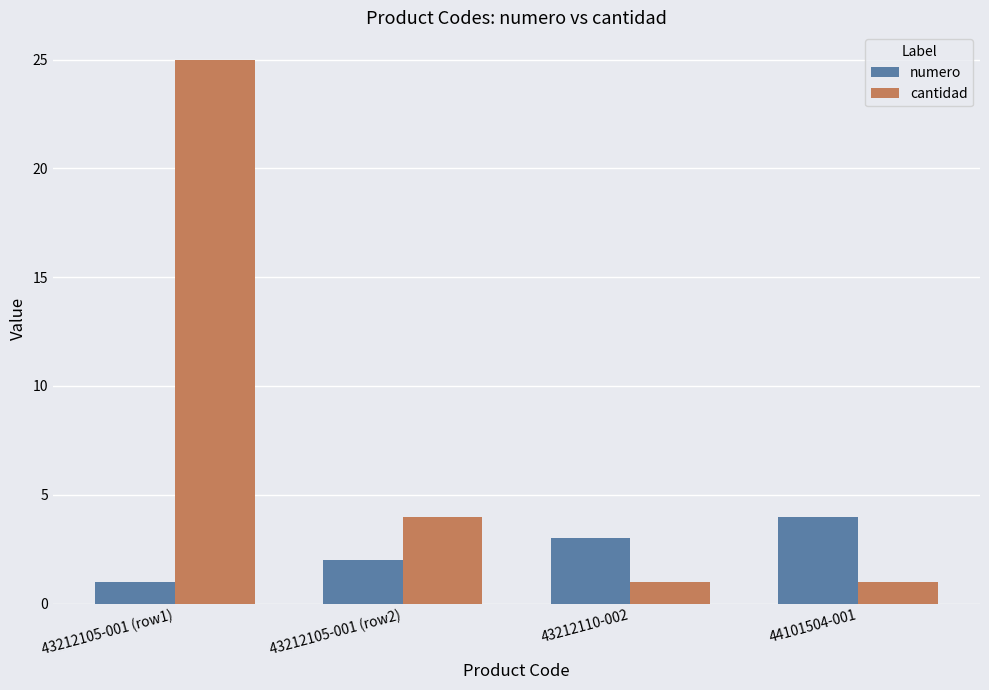

Count the number of categories in the chart.

4